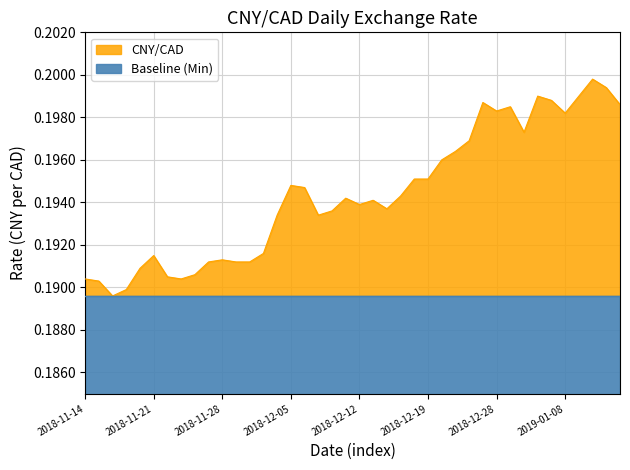

Rank the categories by value from lowest to highest.

2018-11-16, 2018-11-19, 2018-11-15, 2018-11-14, 2018-11-23, 2018-11-22, 2018-11-26, 2018-11-20, 2018-11-27, 2018-11-29, 2018-11-30, 2018-11-28, 2018-11-21, 2018-12-03, 2018-12-04, 2018-12-07, 2018-12-10, 2018-12-14, 2018-12-12, 2018-12-13, 2018-12-11, 2018-12-17, 2018-12-06, 2018-12-05, 2018-12-18, 2018-12-19, 2018-12-20, 2018-12-21, 2018-12-24, 2019-01-03, 2019-01-08, 2018-12-28, 2019-01-02, 2019-01-14, 2018-12-27, 2019-01-07, 2019-01-04, 2019-01-09, 2019-01-11, 2019-01-10